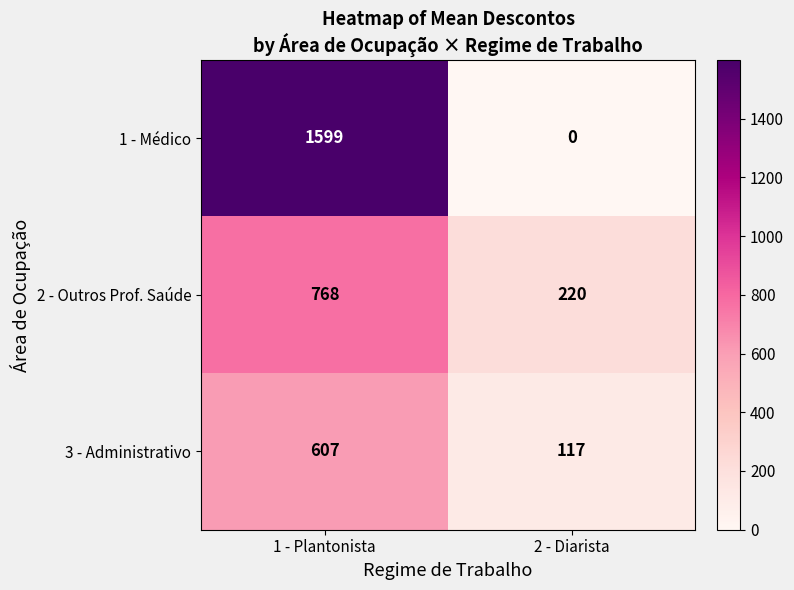

Reading right to left, extract all data points from this chart.

1 - Médico: 2 - Diarista=0	1 - Plantonista=1599
2 - Outros Prof. Saúde: 2 - Diarista=220	1 - Plantonista=768
3 - Administrativo: 2 - Diarista=117	1 - Plantonista=607